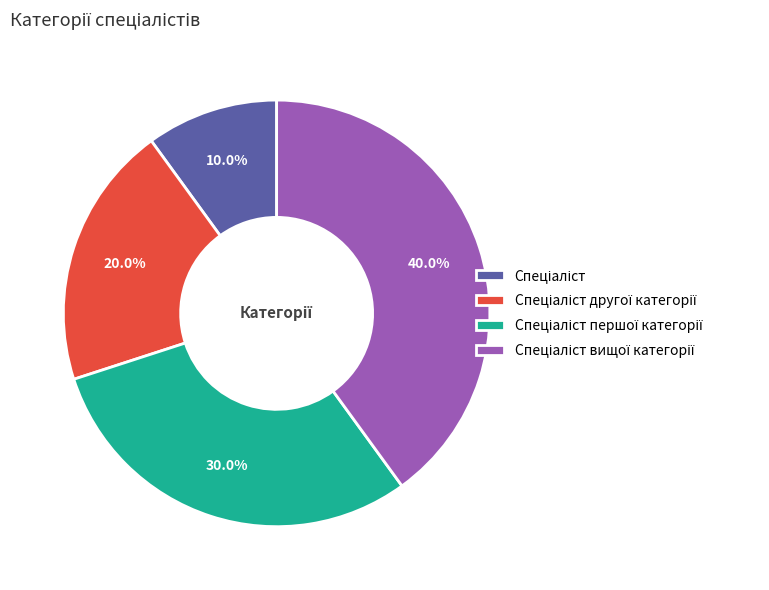

Does any single category account for the majority?

No